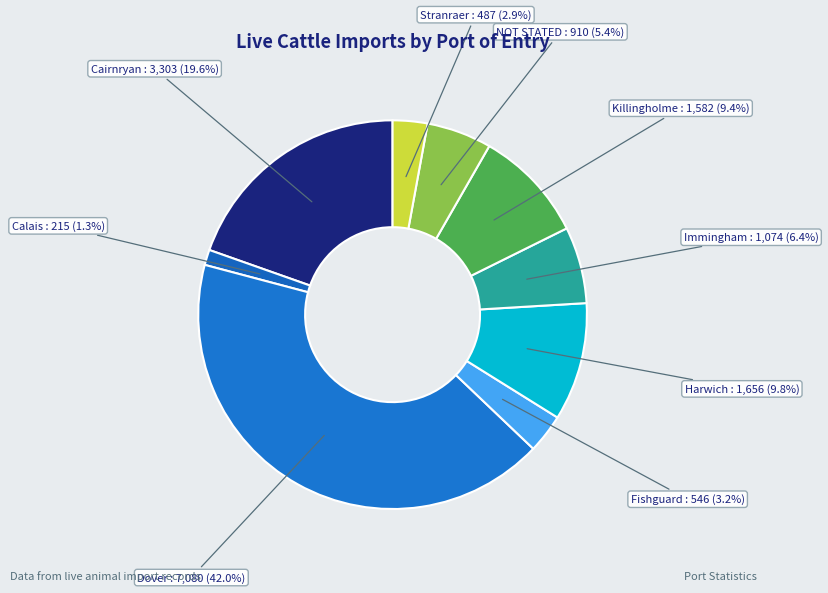

Which category has the smallest portion of the pie?

Calais